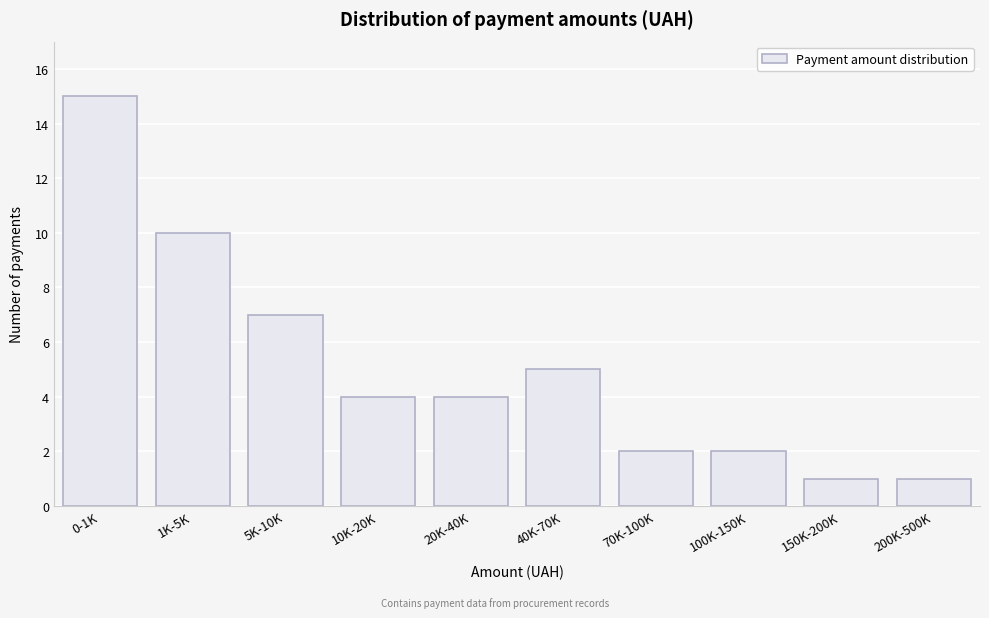

Reading right to left, extract all data points from this chart.

1	1	2	2	5	4	4	7	10	15